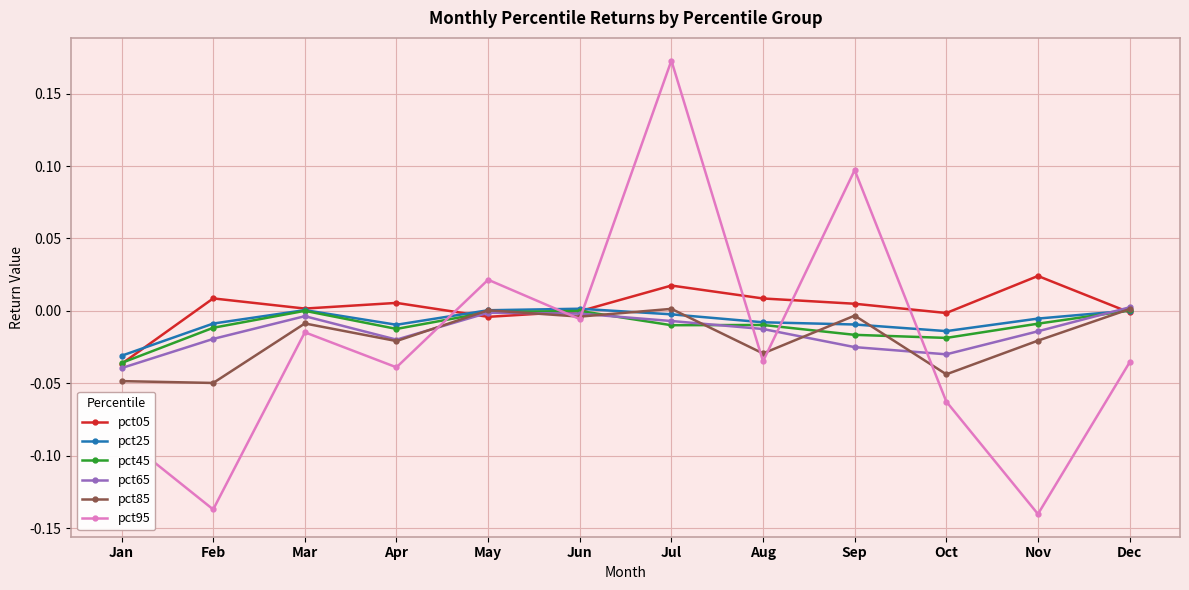

Is the value of pct45 at Sep greater than the value of pct25 at Jan?

Yes